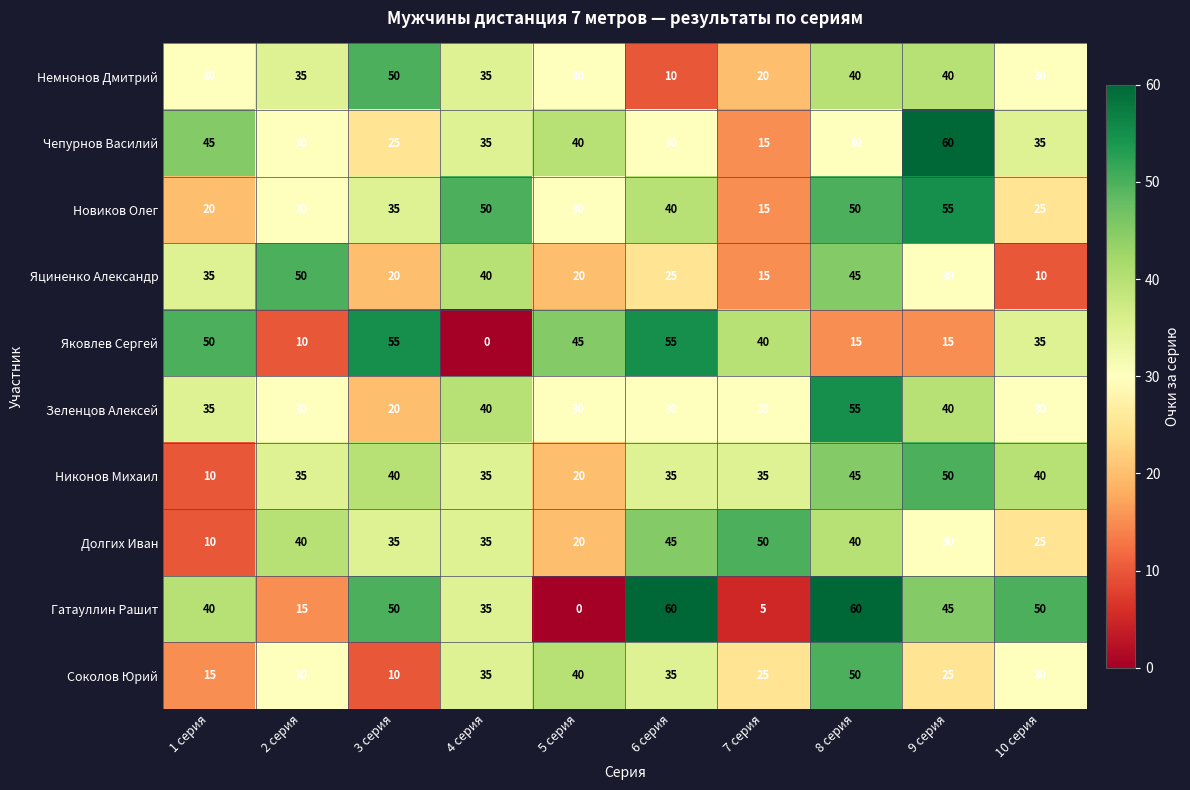

What is the spread (max minus min) of values at 9 серия?

45